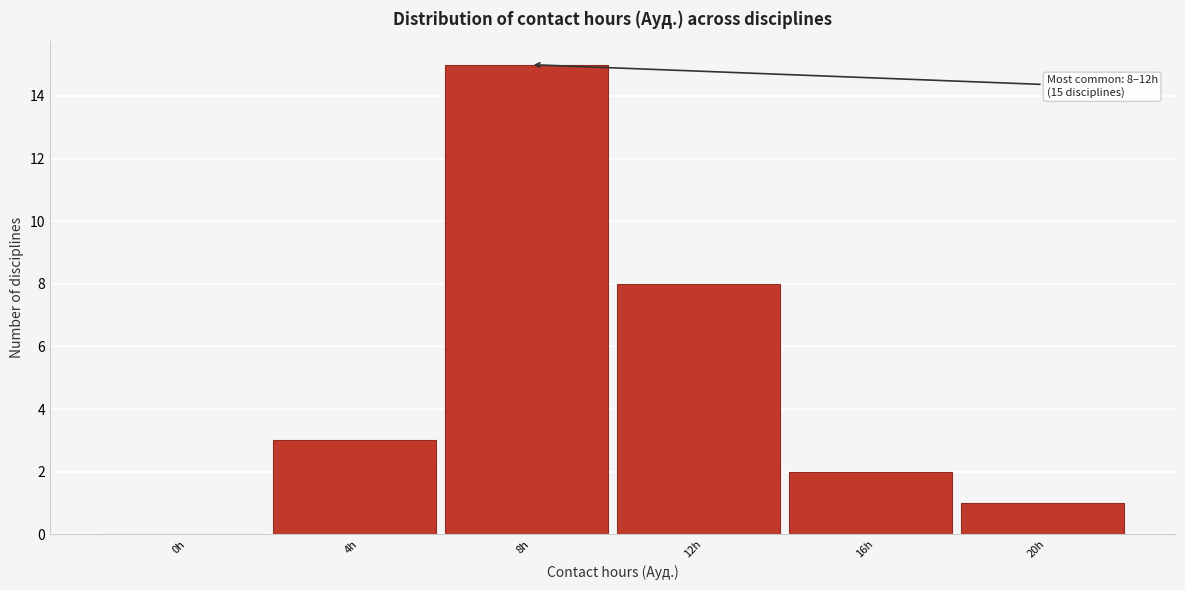

Reading right to left, extract all data points from this chart.

20h=1	16h=2	12h=8	8h=15	4h=3	0h=0